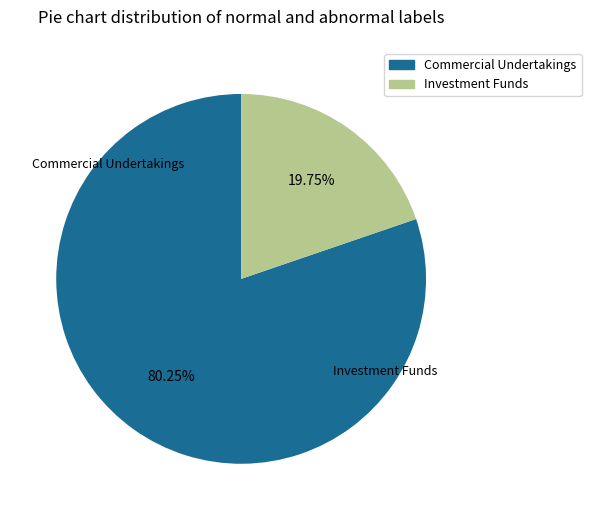

What percentage is NOT represented by Investment Funds?

80.3%